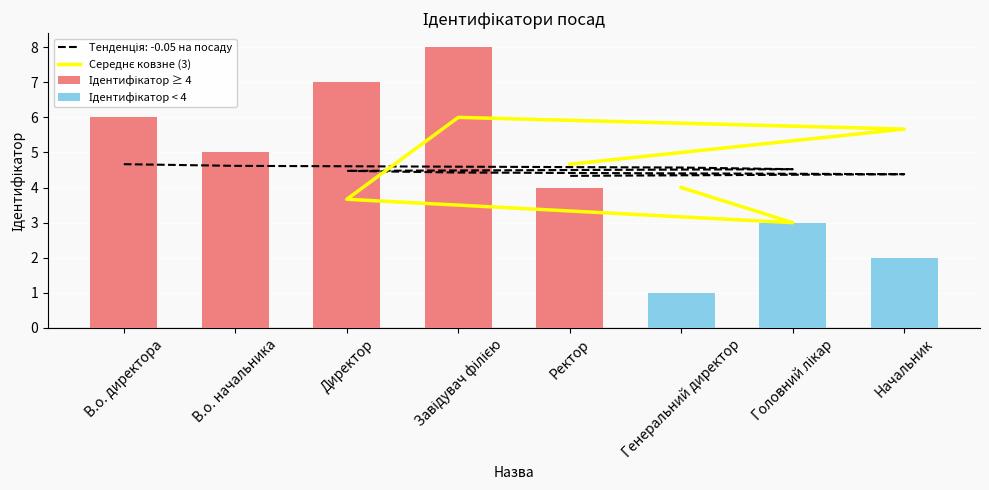

Rank the categories by value from lowest to highest.

Генеральний директор, Начальник, Головний лікар, Ректор, В.о. начальника, В.о. директора, Директор, Завідувач філією